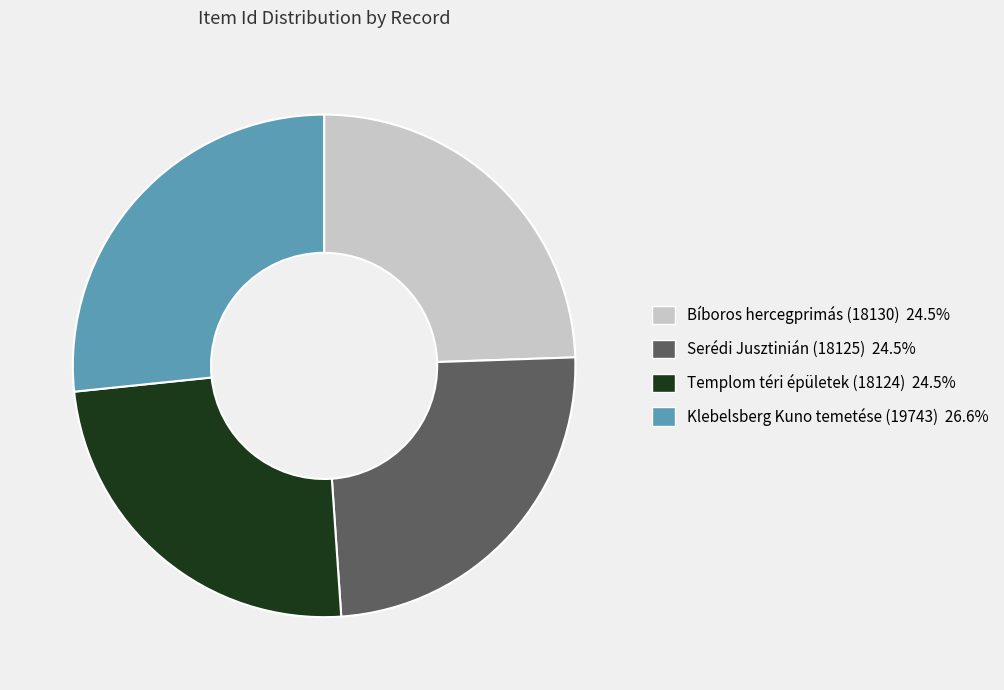

What is the ratio of the value at Serédi Jusztinián (18125) to the value at Klebelsberg Kuno temetése (19743)?

0.9